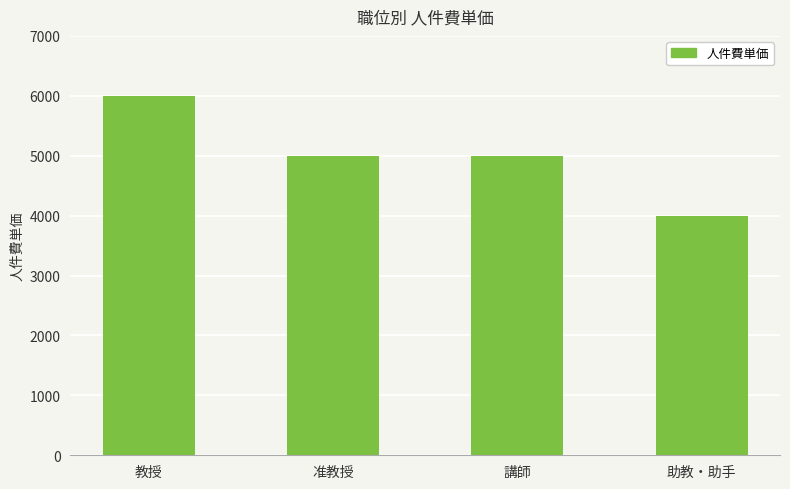

True or false: the data shows 8765 at 講師.

False